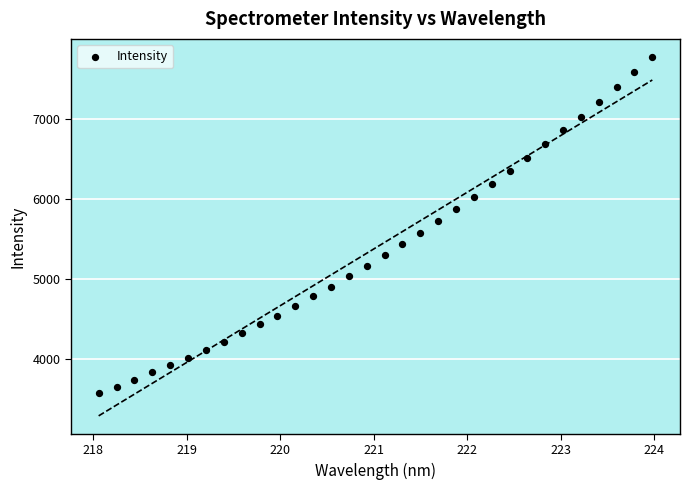

What is the range of X values (max minus min)?

5.9